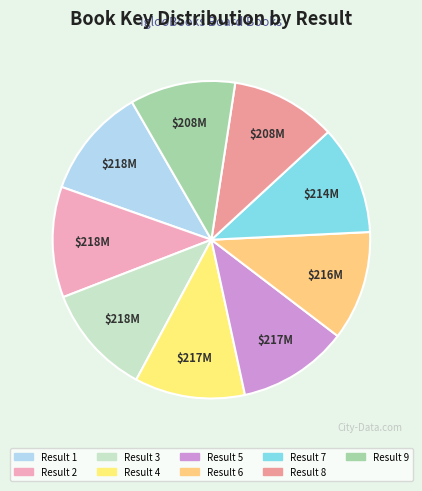

How many slices are in this pie chart?

9